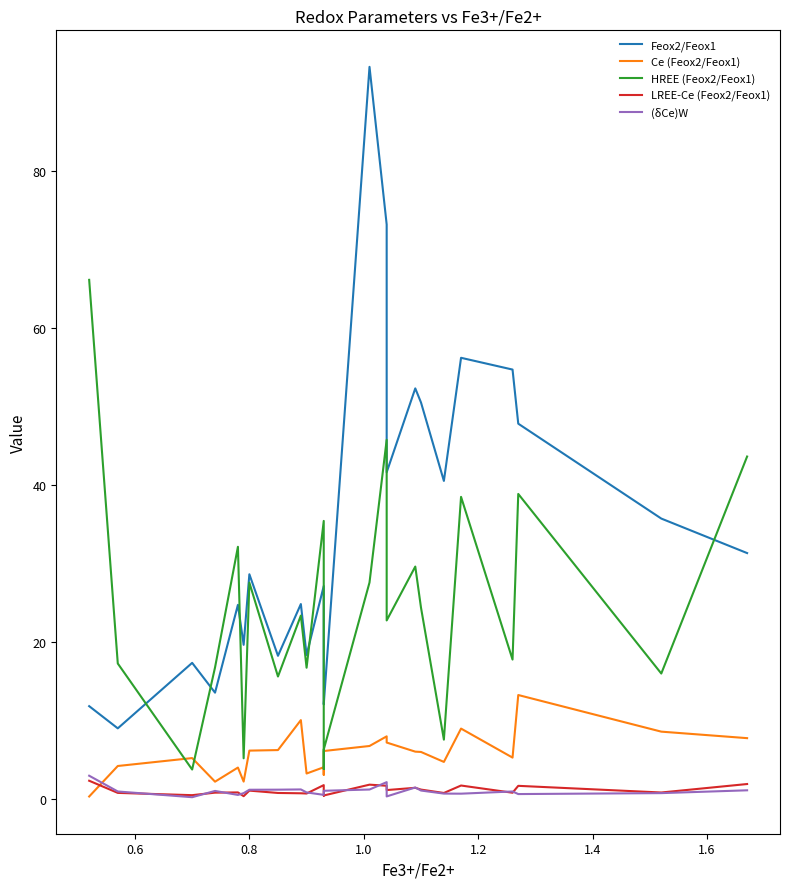

True or false: LREE-Ce (Feox2/Feox1) and HREE (Feox2/Feox1) intersect in this chart.

False